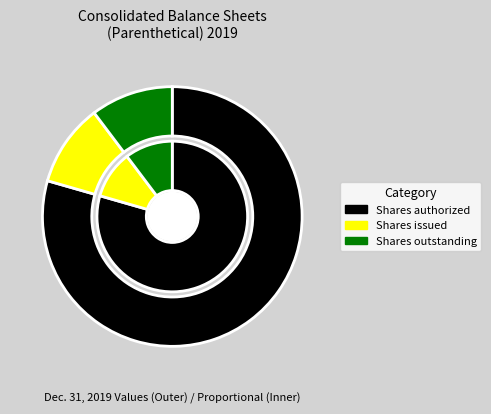

To the nearest percent, what percentage of the pie is Shares outstanding?

10%